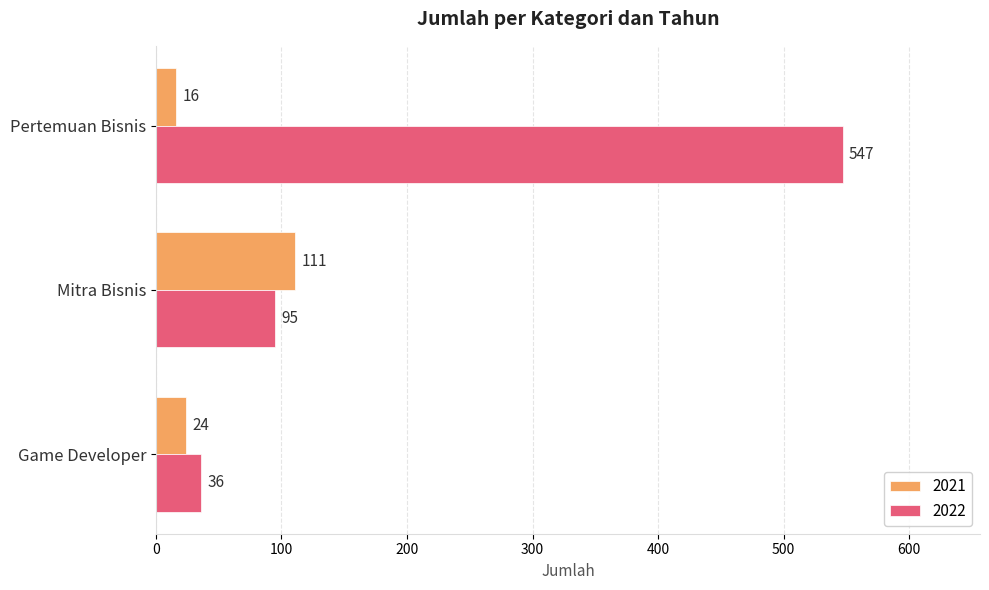

Where is 2022 nearest to the value 291?

Mitra Bisnis